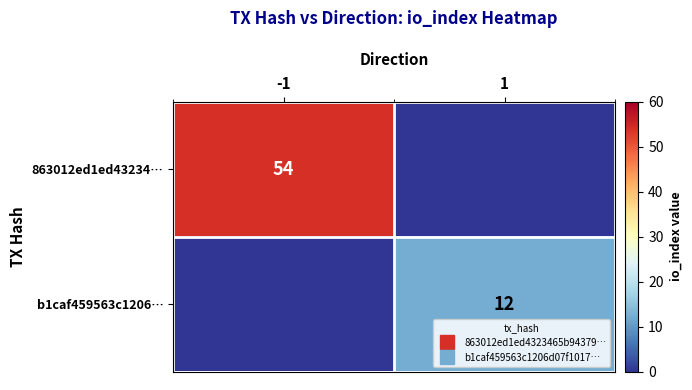

Which series has the widest spread of values?

863012ed1ed43234…